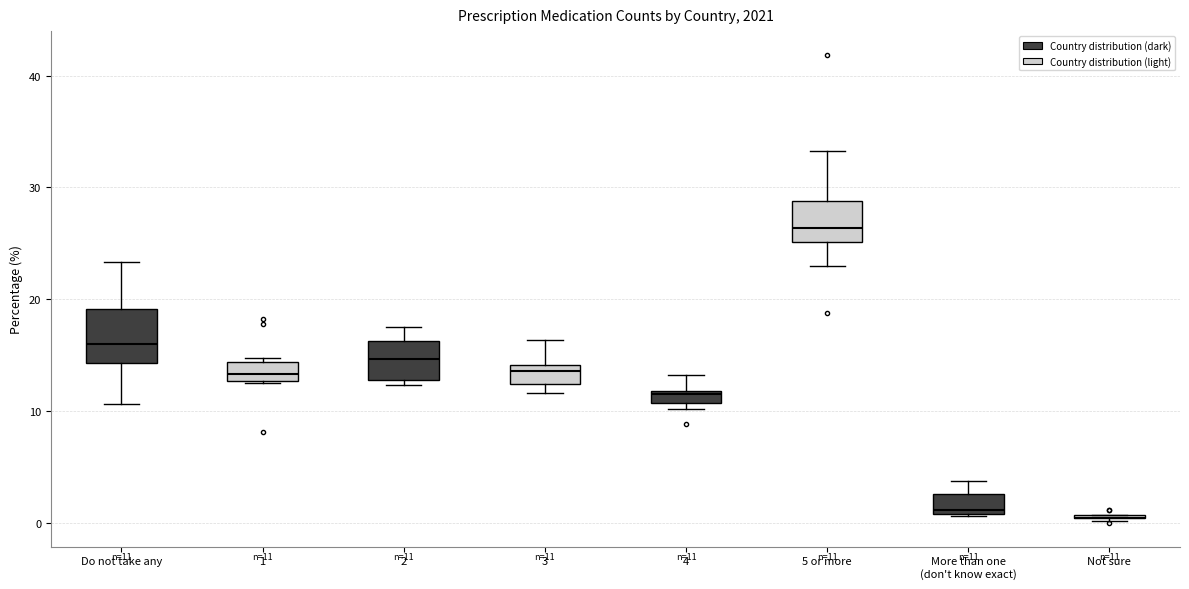

Comparing the boxes themselves (not the whiskers), which one is the tallest?

Do not take any